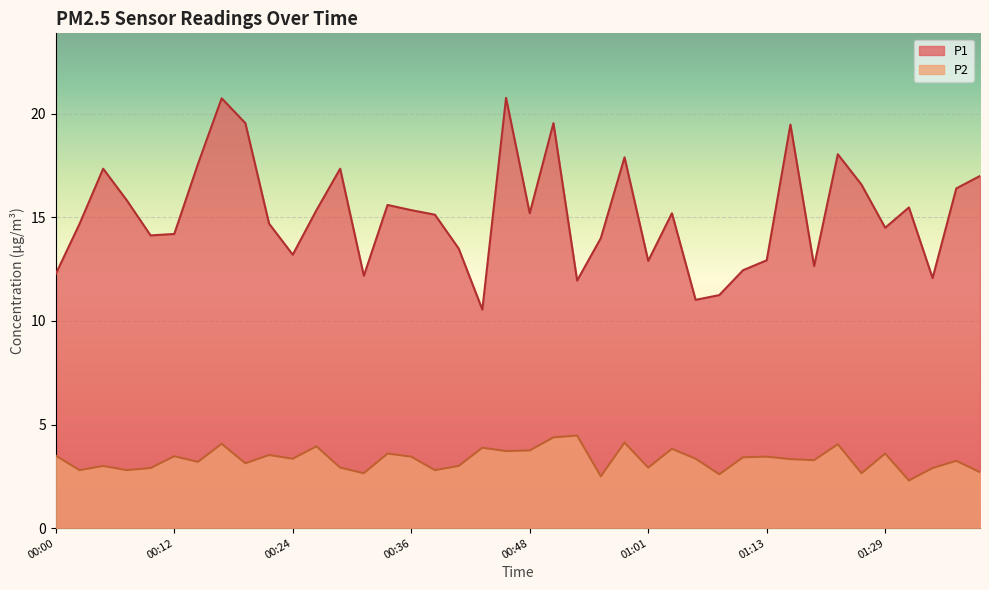

Which has a higher value, 00:31 or 00:09?

00:09